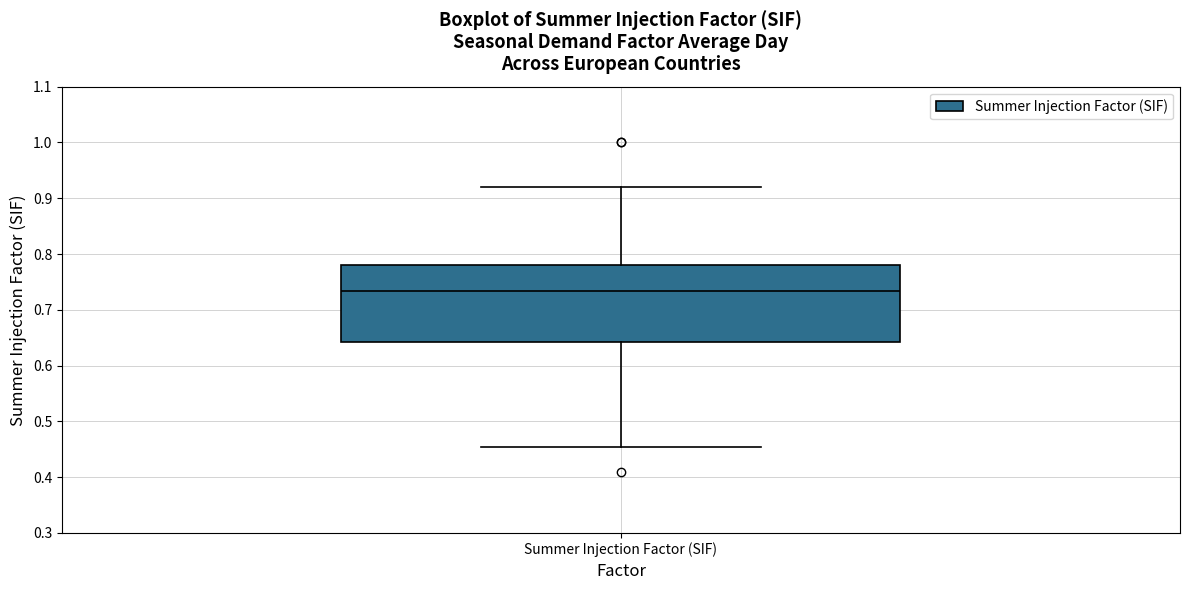

Where is the upper edge of the box for Summer Injection Factor (SIF) on the y-axis? The values are not printed on the chart, so give them approximately, as read against the axis.

0.78